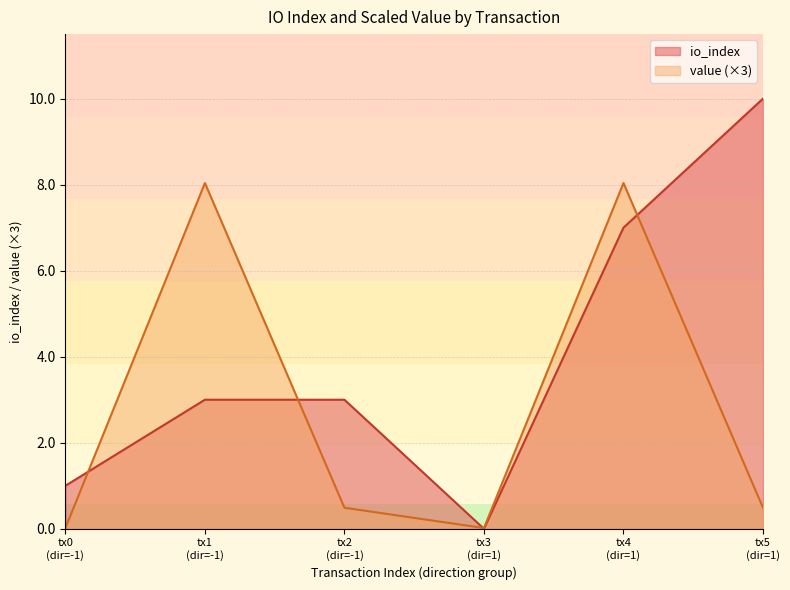

What is the value of the io_index point at the 1st from the left?

1.0